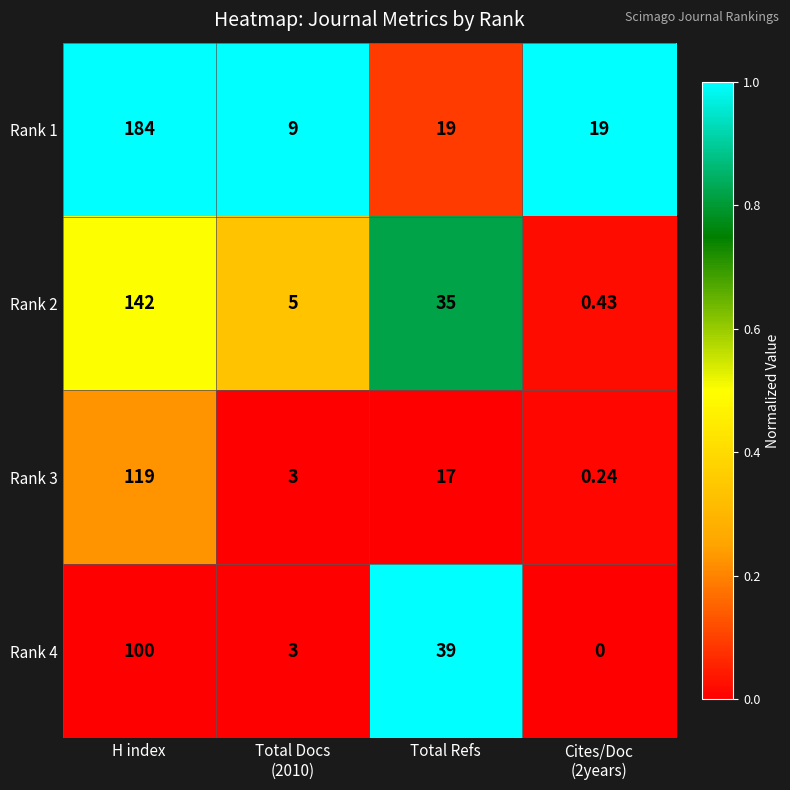

Which series has the largest range (max minus min)?

Rank 1